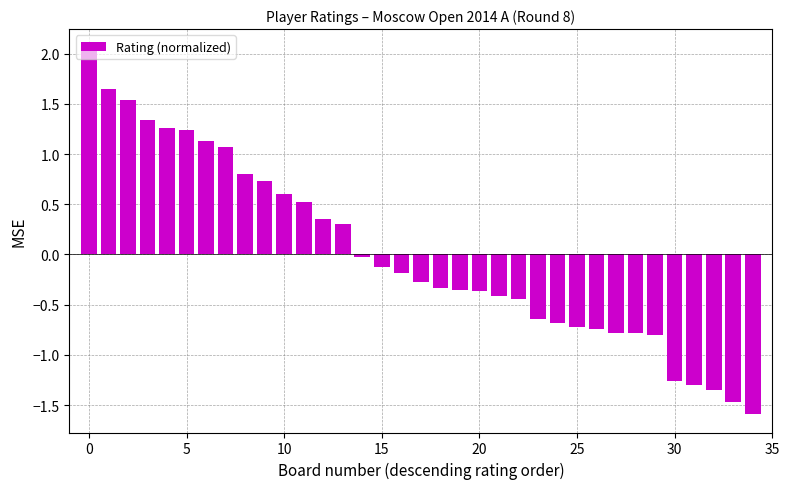

What is the smallest value displayed?

-1.6